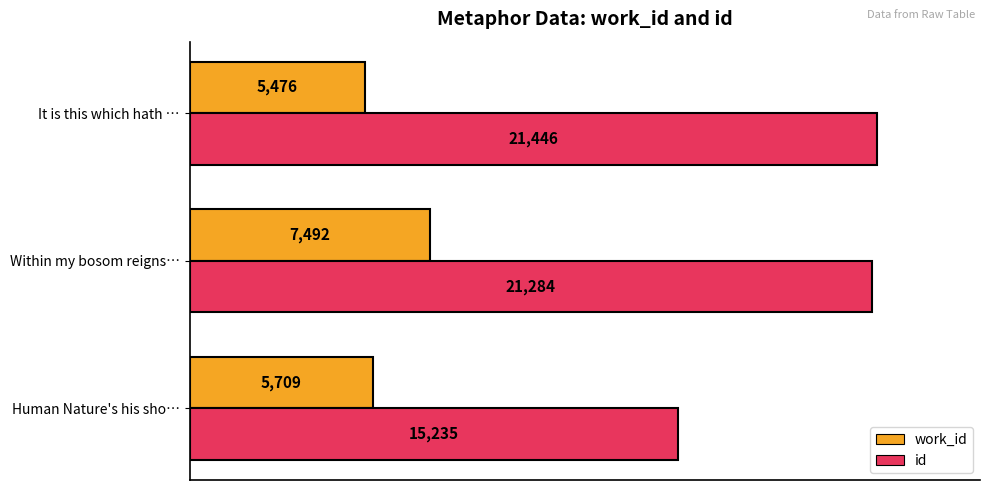

How many values in the id series are below 21284?

1